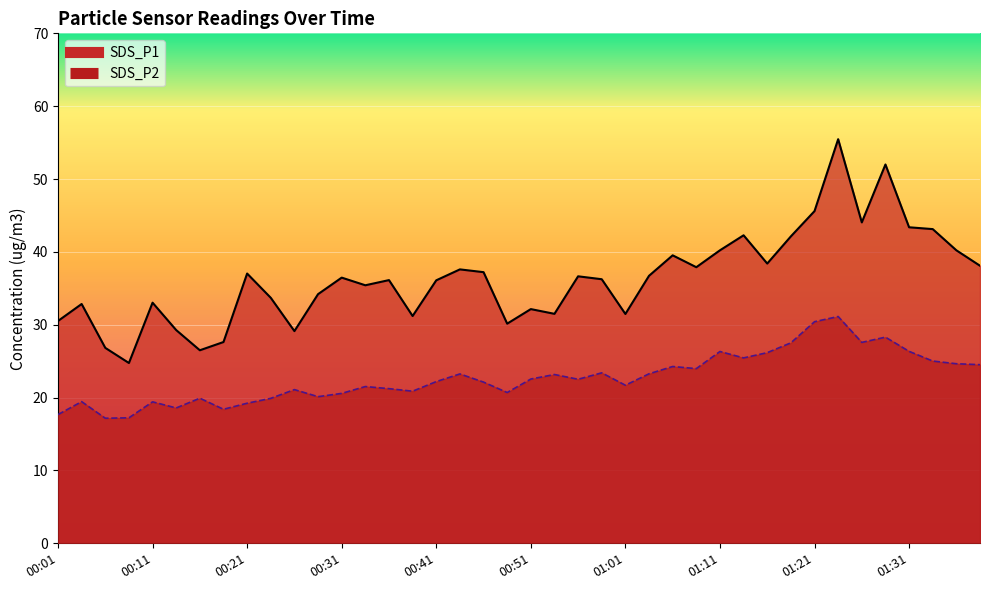

The SDS_P1 series shows 59.0 at 01:16. True or false?

False